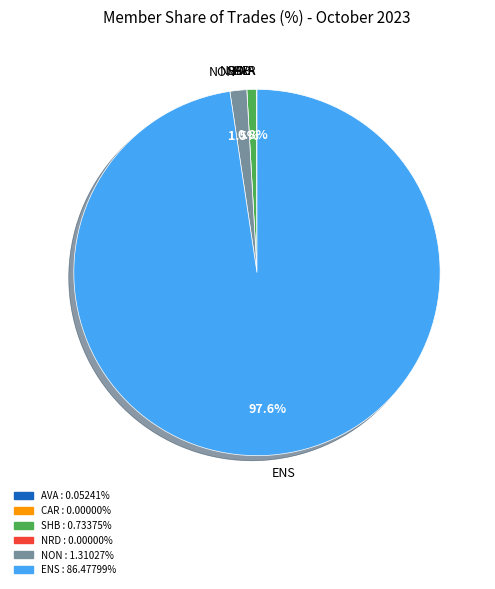

What is the largest slice in the pie chart?

ENS